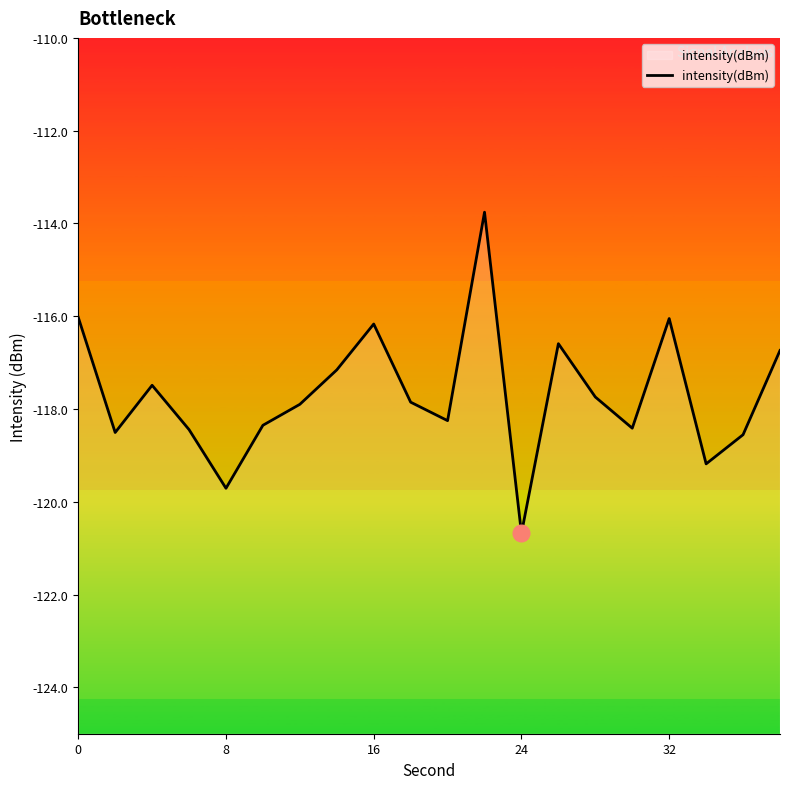

How many points are lower than both their immediate neighbors (excluding endpoints)?

6